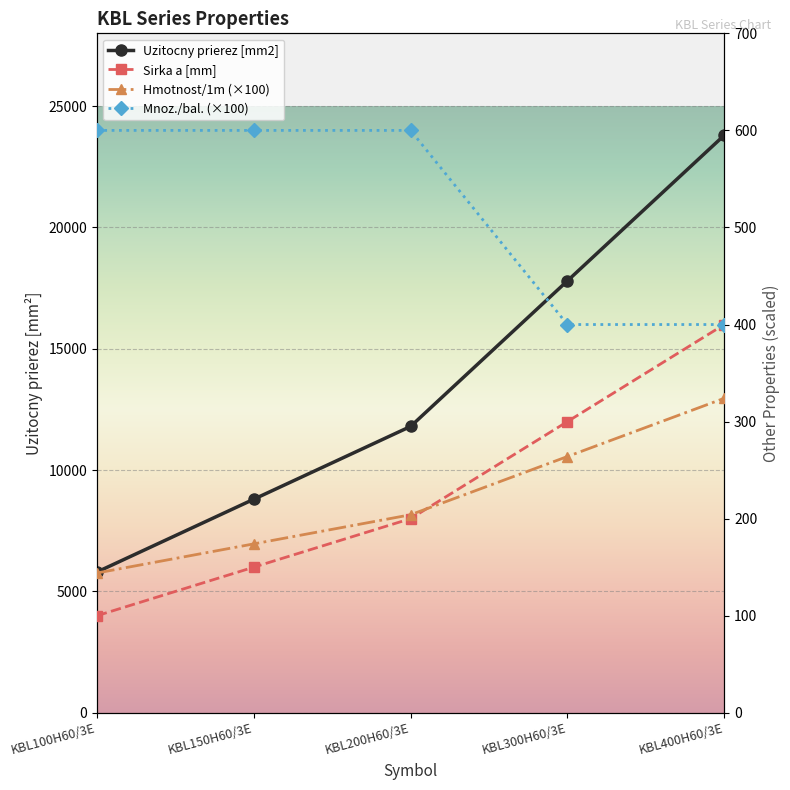

Read the Mnoz./bal. (×100) value at KBL400H60/3E.

400